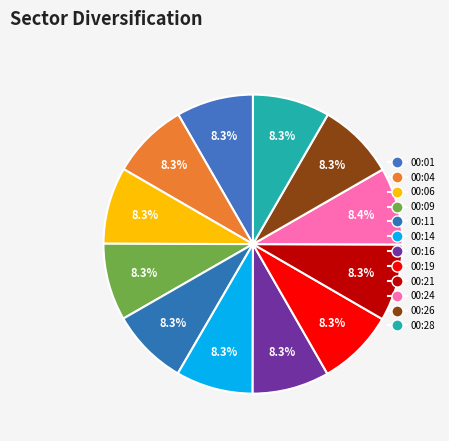

Count the number of slices in the pie.

12